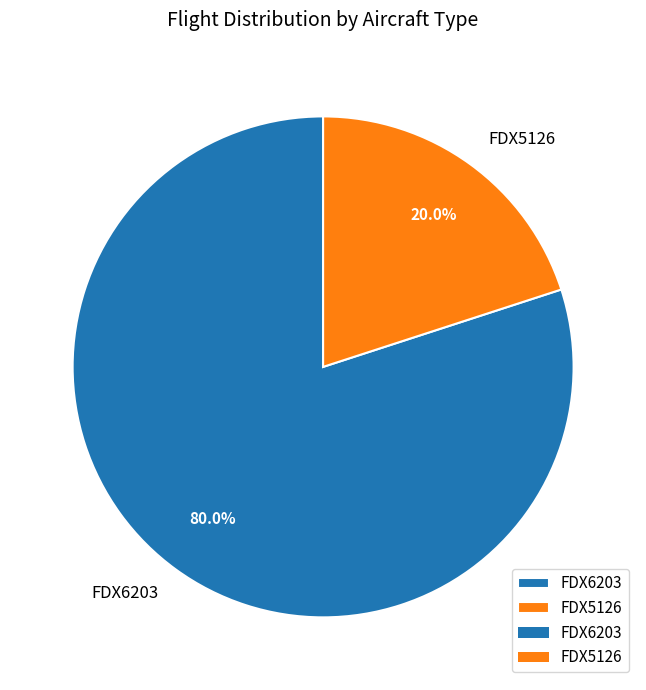

Is FDX5126 the majority of the pie?

No